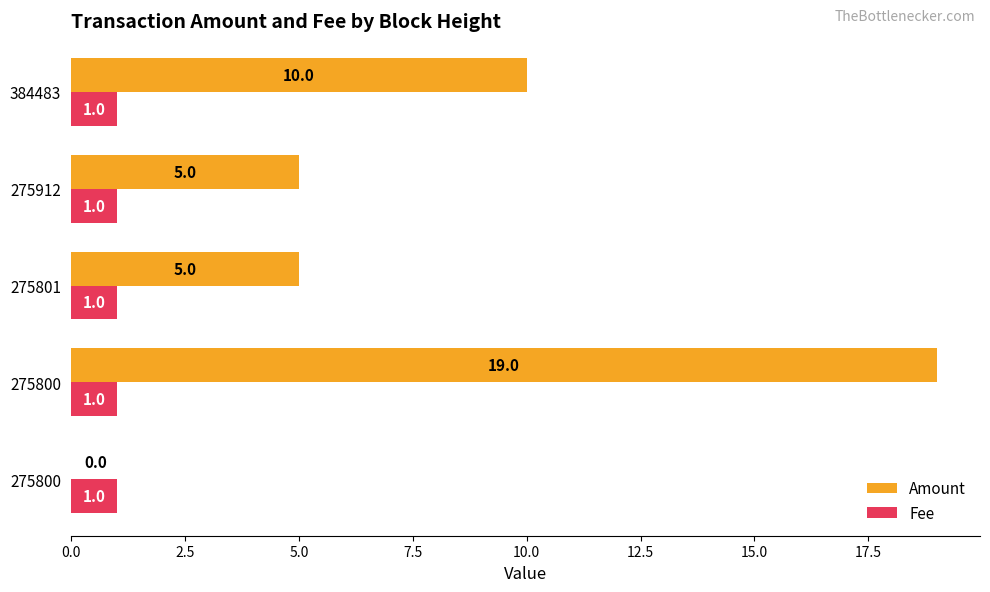

What is the sum of all Fee values?

5